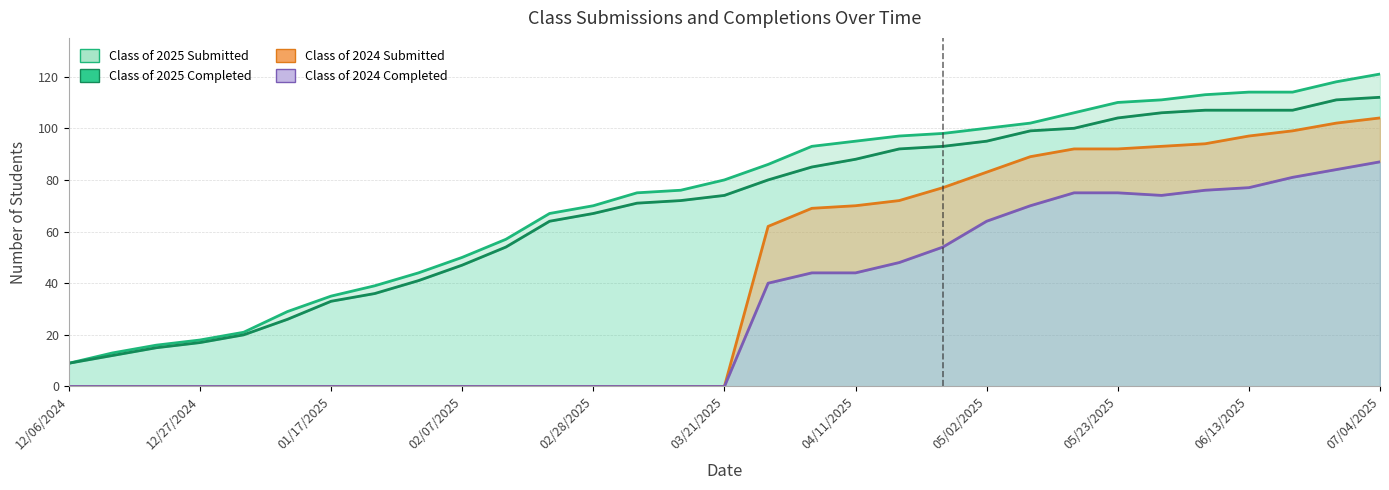

What is the sum of all Class of 2024 Completed values?

993